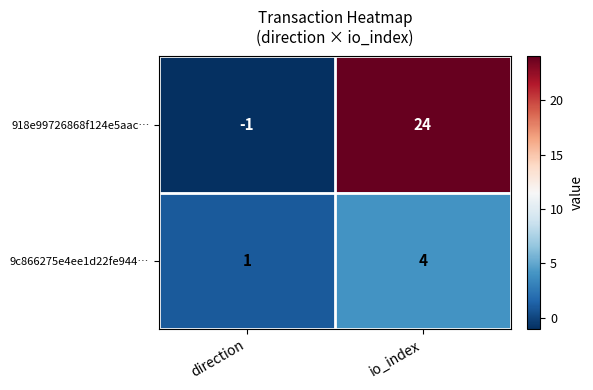

Reading left to right, transcribe all the data shown in this chart.

918e99726868f124e5aac…: direction=-1	io_index=24
9c866275e4ee1d22fe944…: direction=1	io_index=4